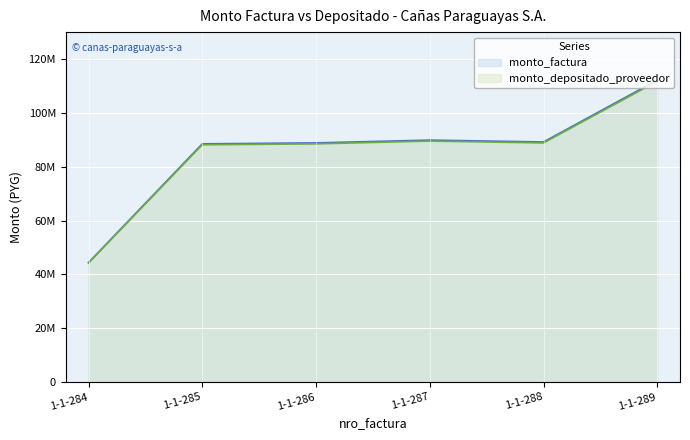

How many data points in monto_factura are less than 89190180?

3